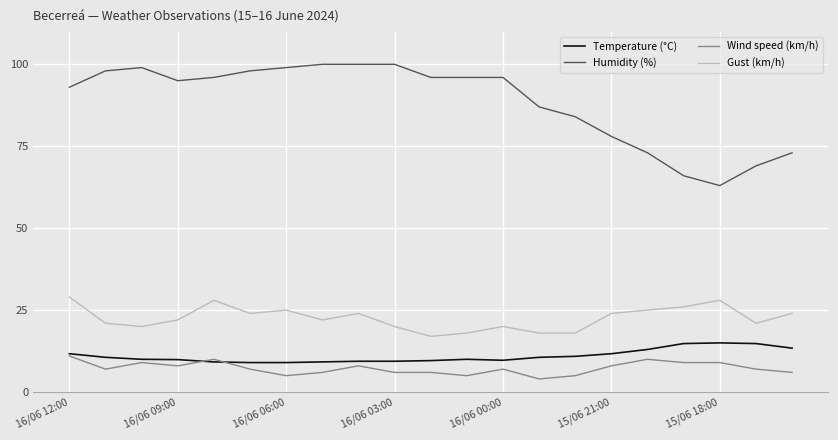

At how many categories does at least one series exceed 72?

18